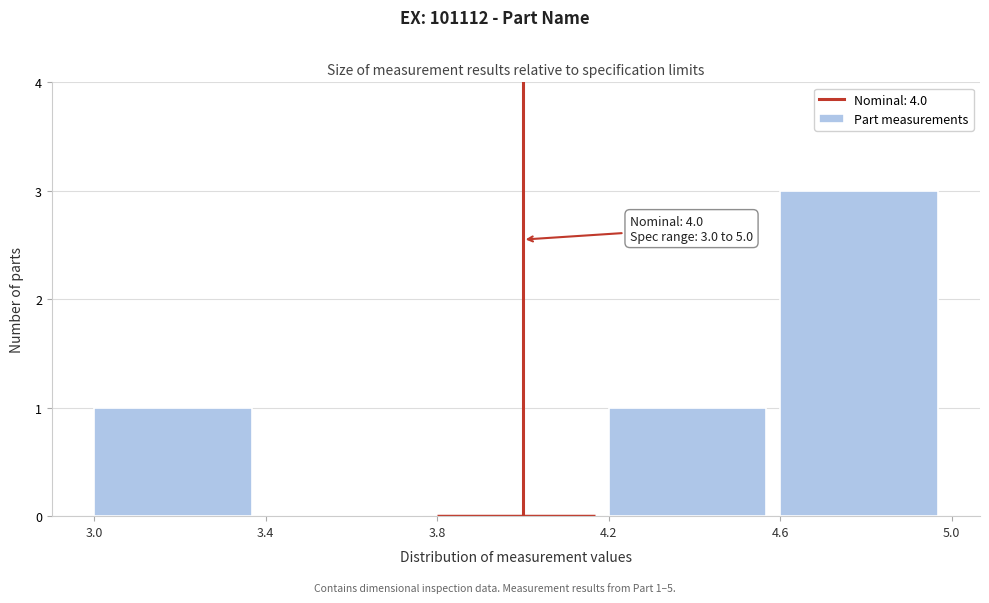

Which range on the x-axis has the tallest bar?

4.6 to 5.0